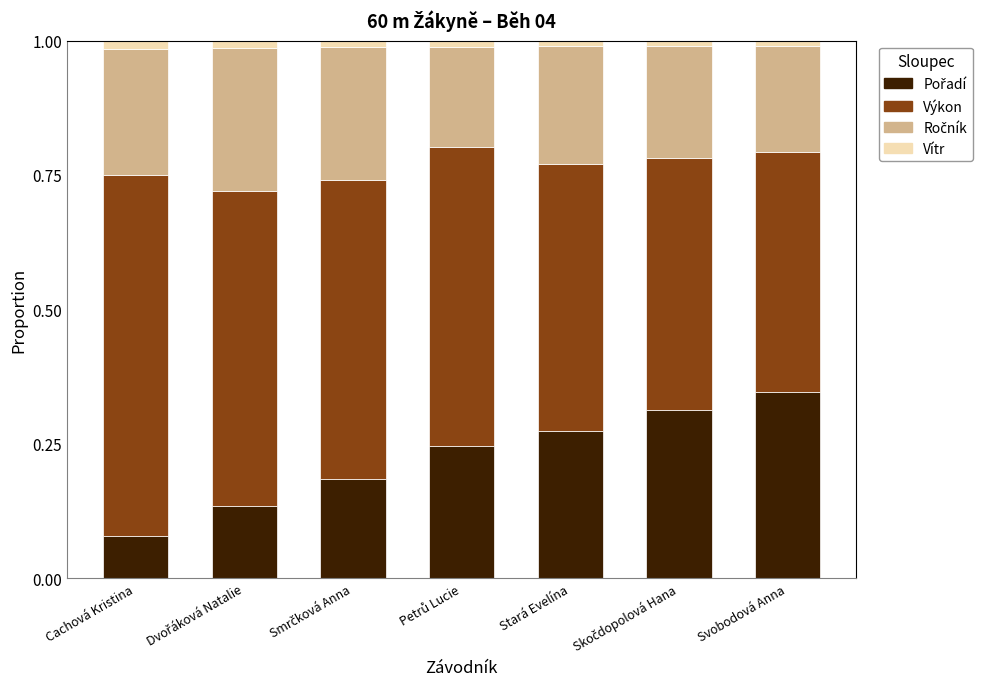

Count the number of categories in the chart.

7